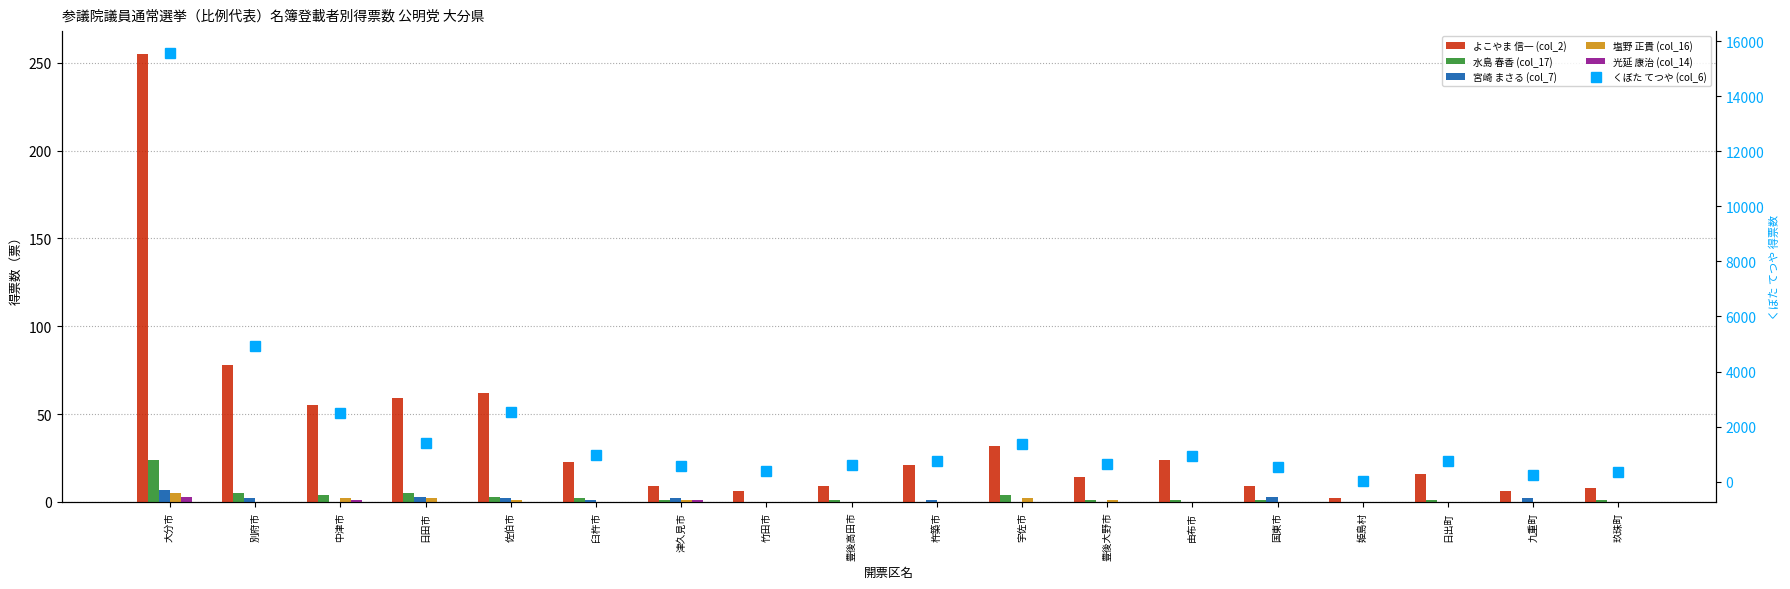

What are all the series names shown in the legend?

よこやま 信一 (col_2), 水島 春香 (col_17), 宮崎 まさる (col_7), 塩野 正貴 (col_16), 光延 康治 (col_14), くぼた てつや (col_6)